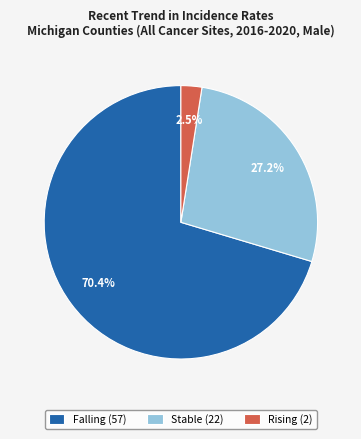

Rank the categories by value from highest to lowest.

Falling (57), Stable (22), Rising (2)